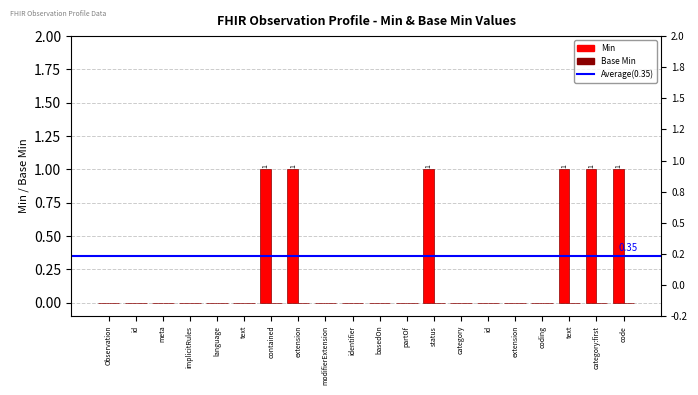

How many bars are there in total?

20